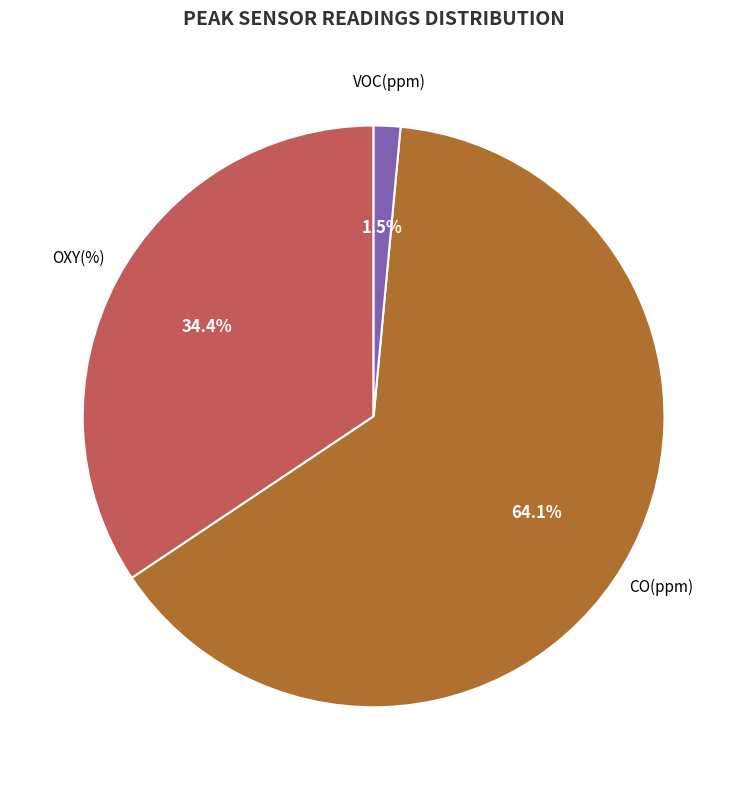

Which slice represents more than half of the pie?

CO(ppm)